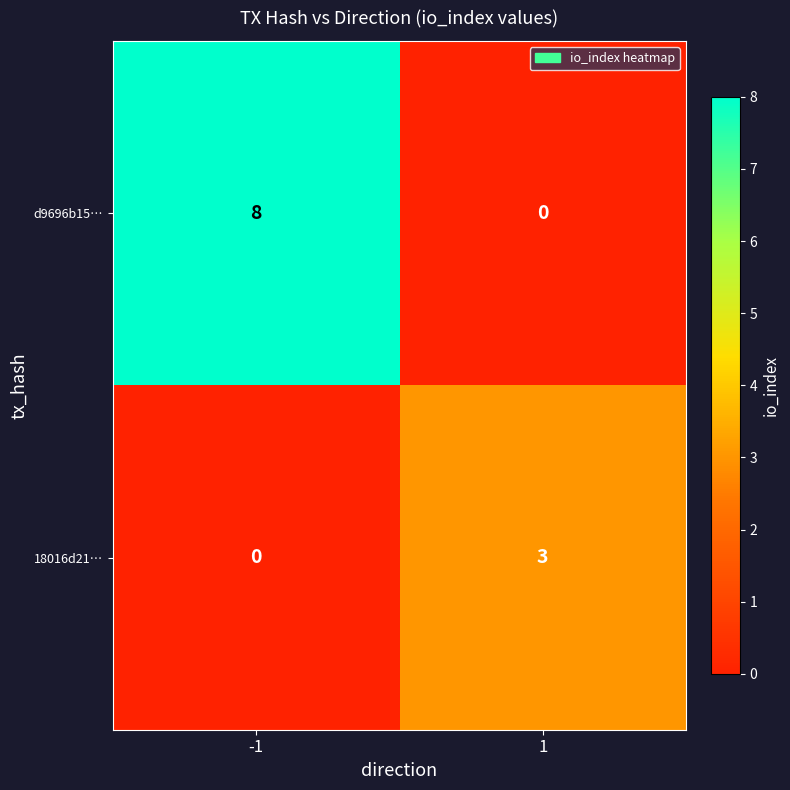

What is the maximum value for d9696b15…?

8